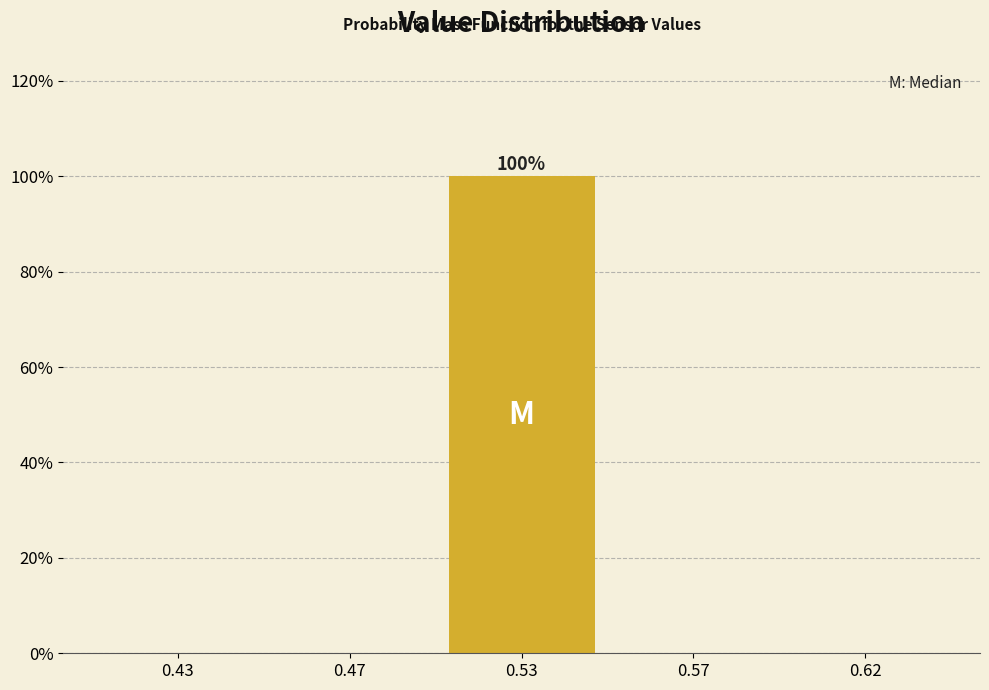

Reading right to left, extract all data points from this chart.

0.62=0	0.57=0	0.53=100	0.47=0	0.43=0